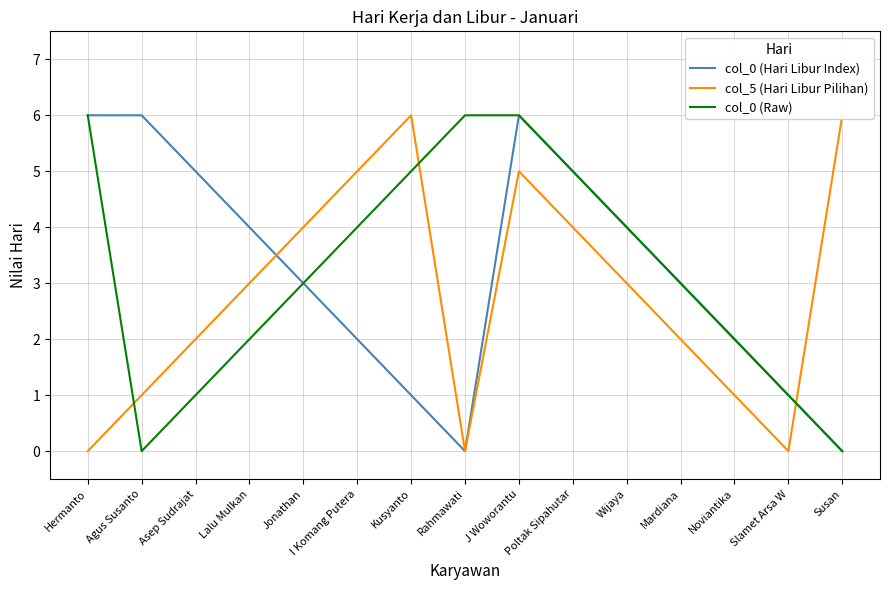

Which category has the highest value across all series?

Hermanto